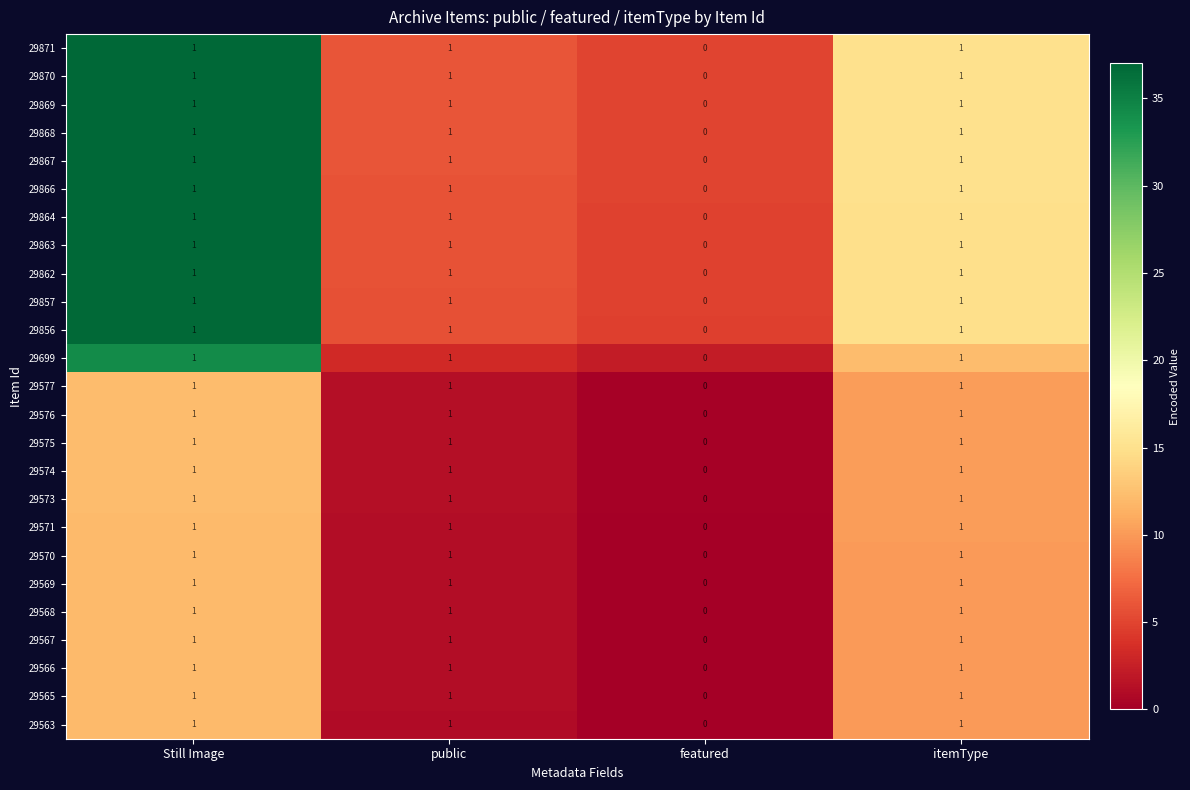

What is the sum of all 29577 values?

3